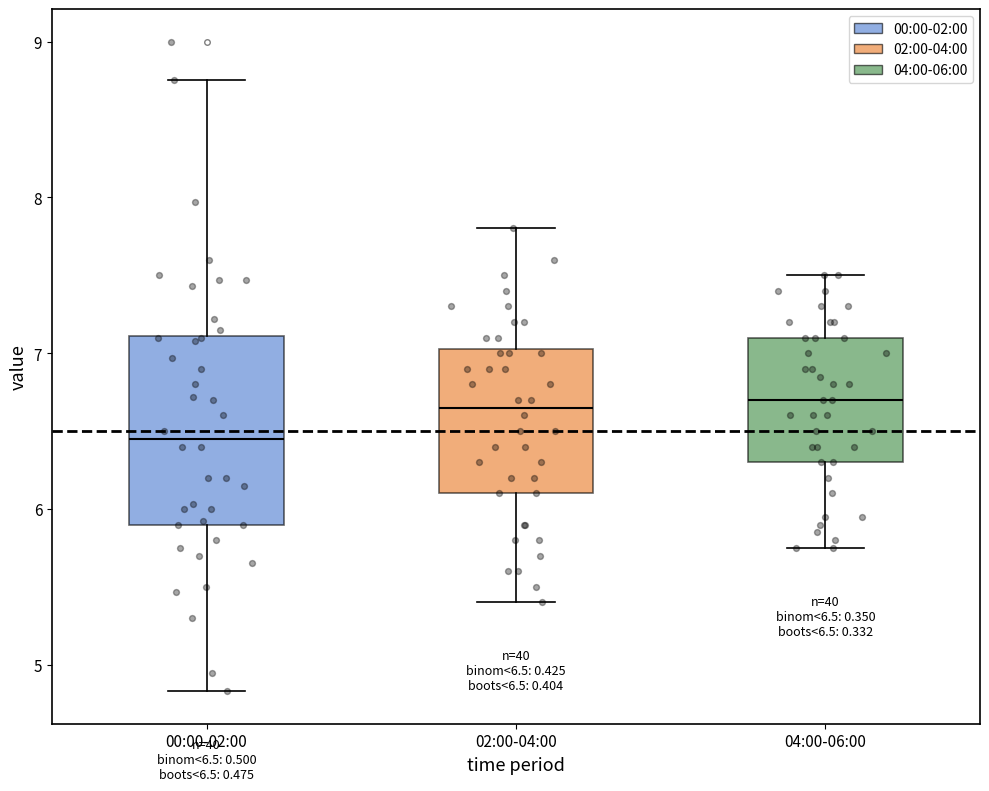

Which box is the tallest, from its lower edge to its upper edge?

00:00-02:00